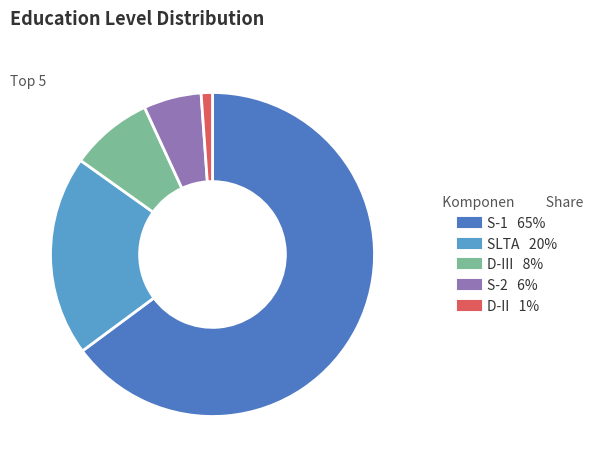

Is there a majority slice in this chart?

Yes